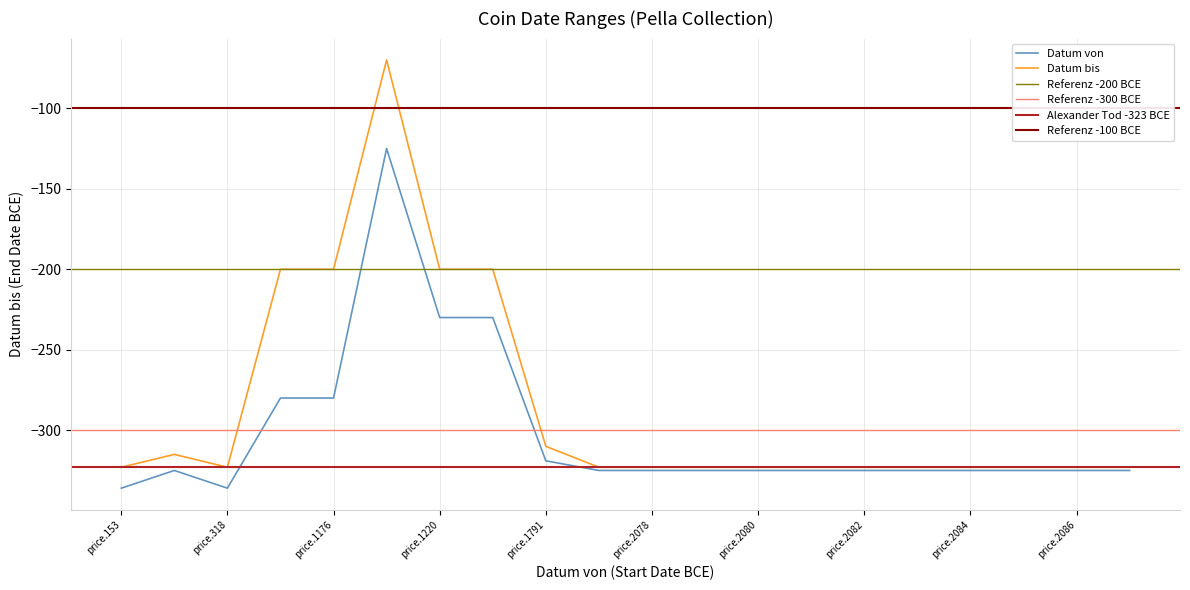

Rank the categories by Datum bis value from lowest to highest.

price.153, price.318, price.2077, price.2078, price.2079, price.2080, price.2081, price.2082, price.2083, price.2084, price.2085, price.2086, price.2087, price.210, price.1791, price.1175, price.1176, price.1220, price.1241, price.1184